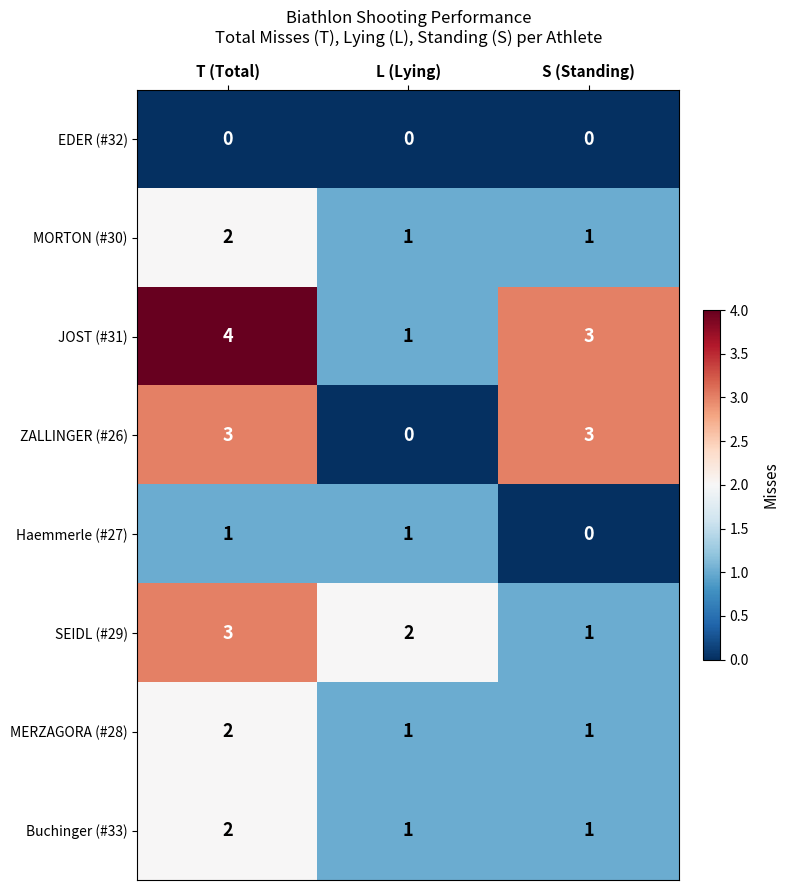

True or false: Haemmerle (#27) has a value of 0 at S (Standing).

True